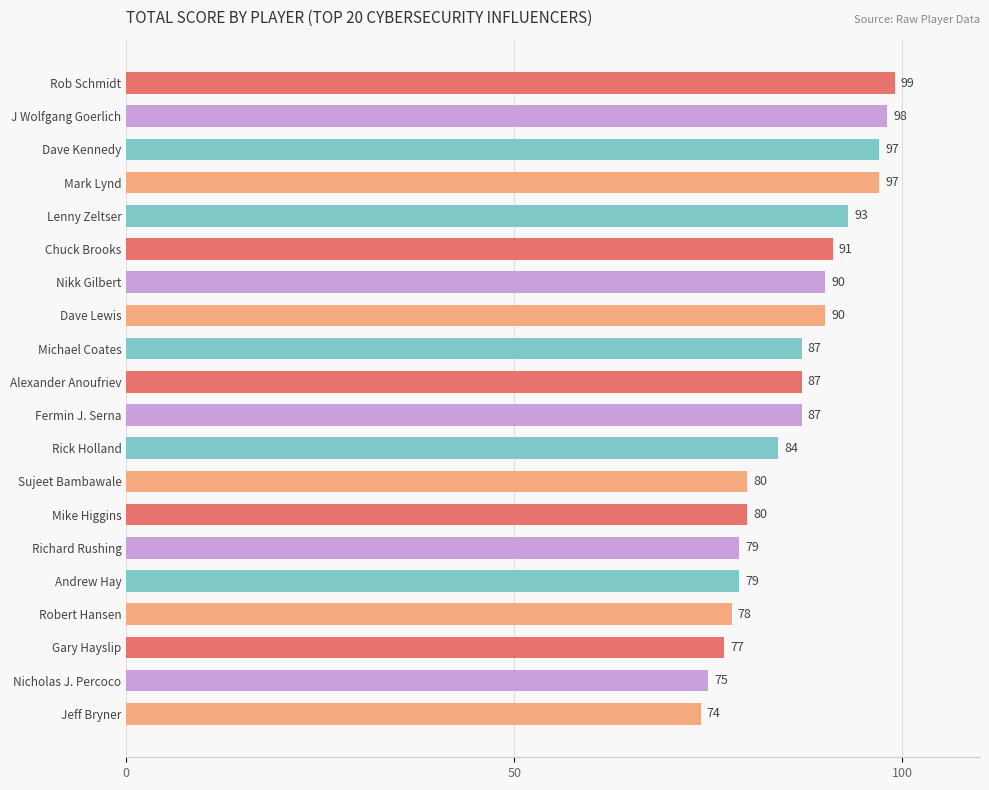

Count the number of categories in the chart.

20